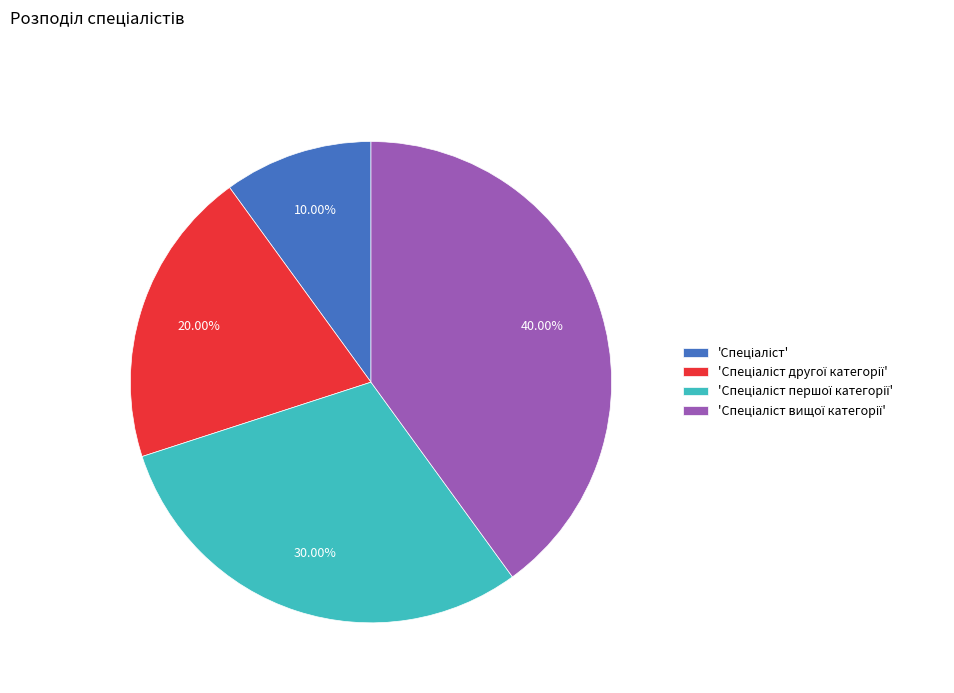

Is there a majority slice in this chart?

No